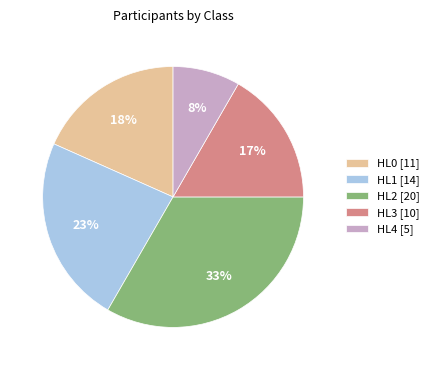

Is the sum of HL4 [5] and HL2 [20] greater than half?

No